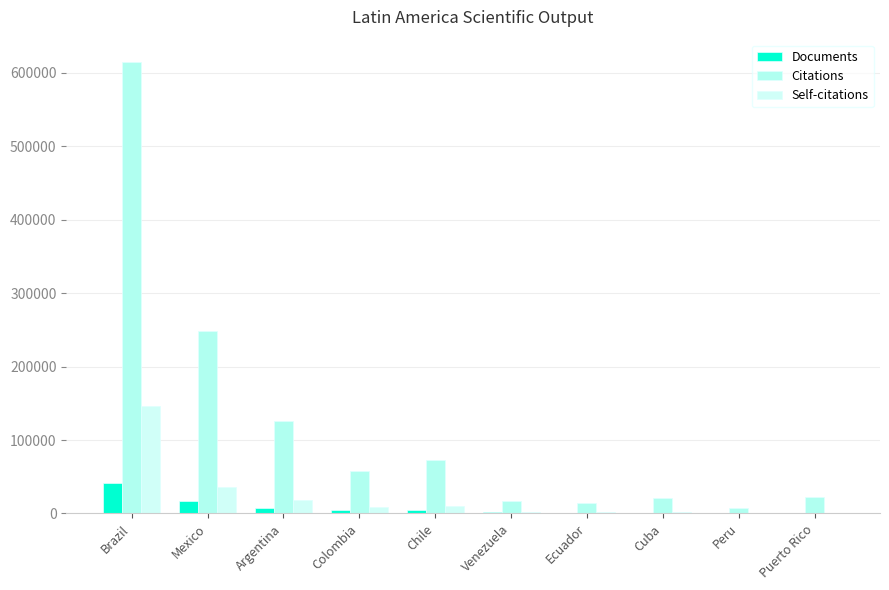

Which category has the highest value in the Self-citations series?

Brazil